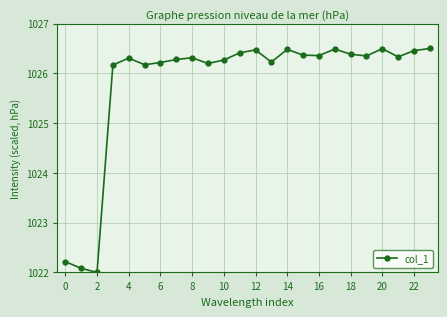

What is the difference between the maximum and minimum values?

4.5